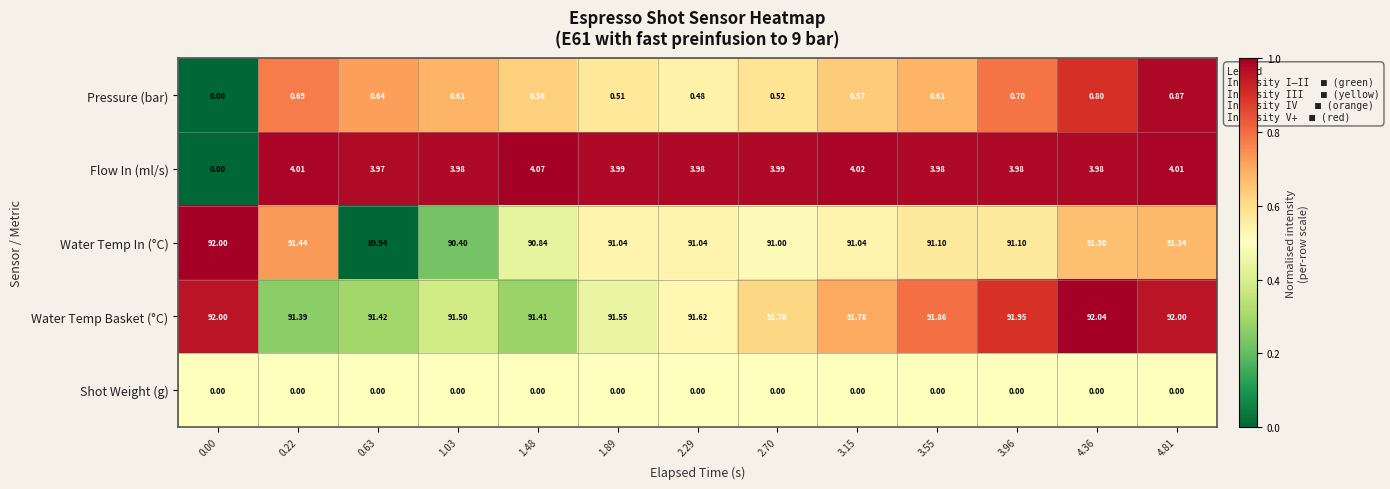

Which series has the largest total across all categories?

Water Temp Basket (°C)